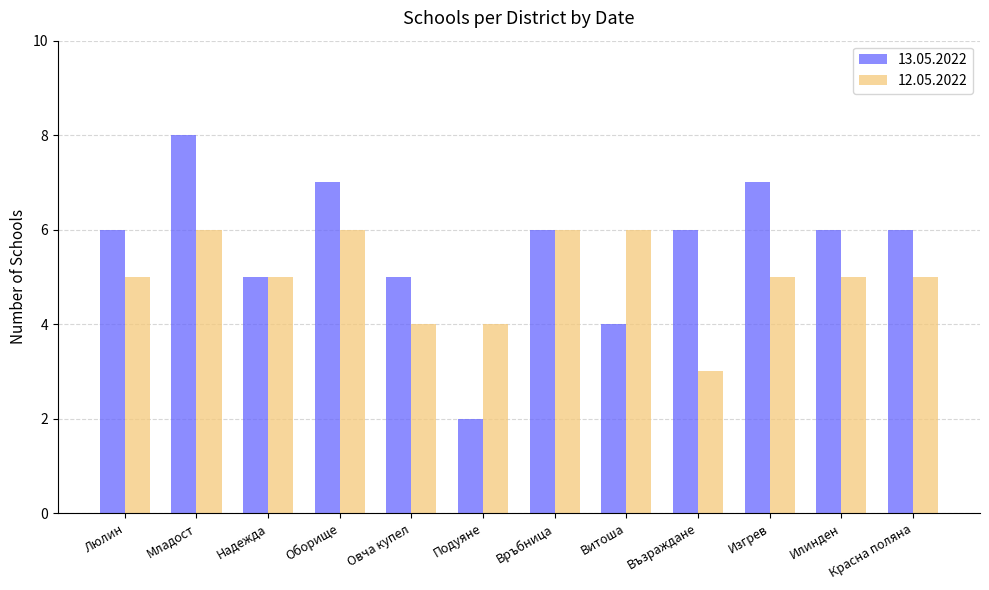

What value does the 12.05.2022 series have at Изгрев?

5